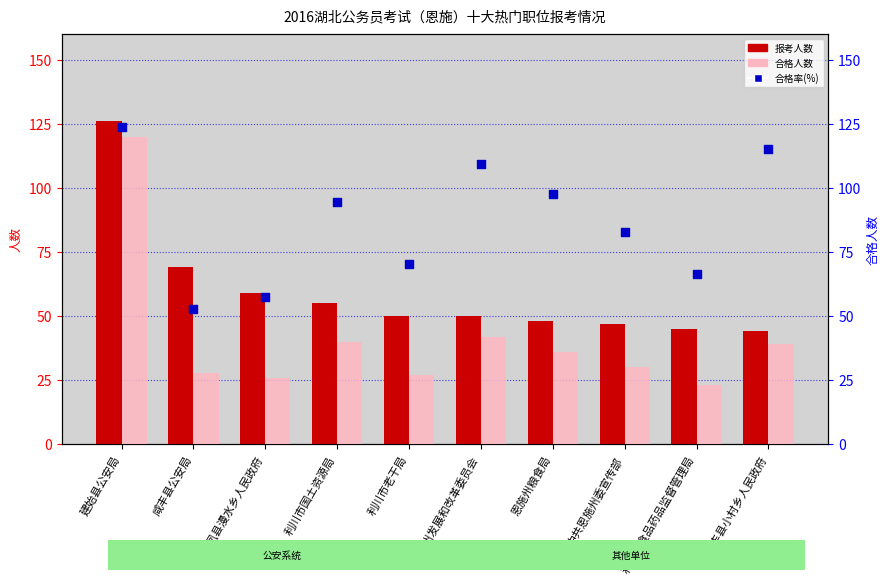

Is the value of 合格人数 at 利川市食品药品监督管理局 greater than the value of 报考人数 at 恩施州粮食局?

No